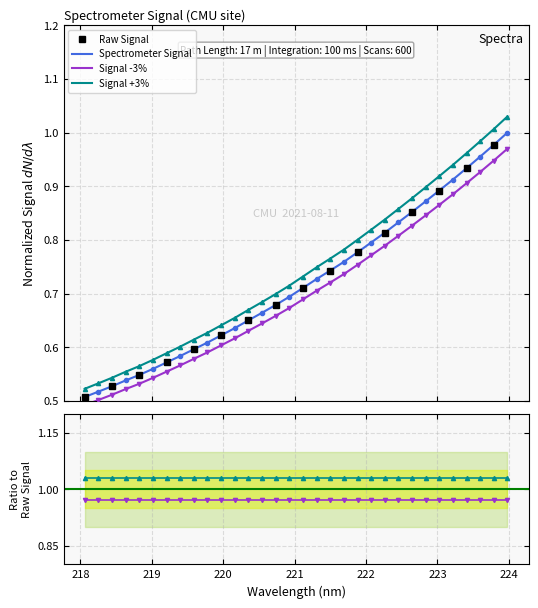

What is the minimum value shown in the chart?

0.5